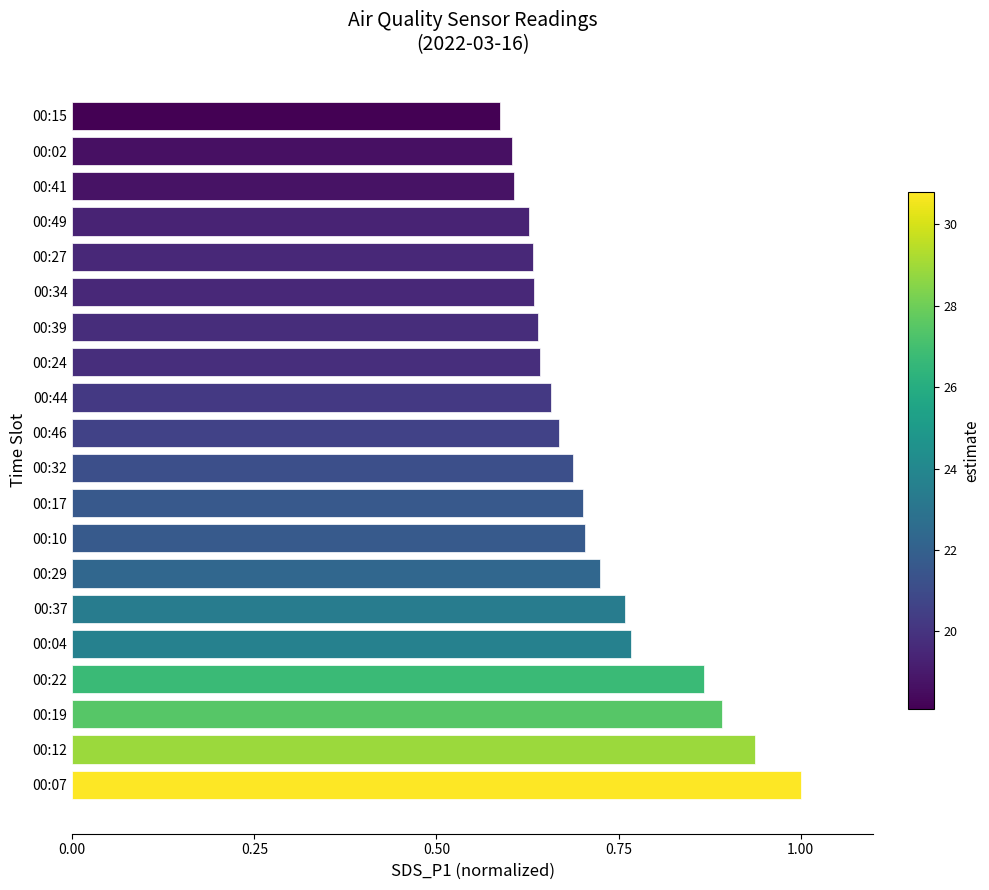

At which category does the chart reach its minimum across all series?

00:15